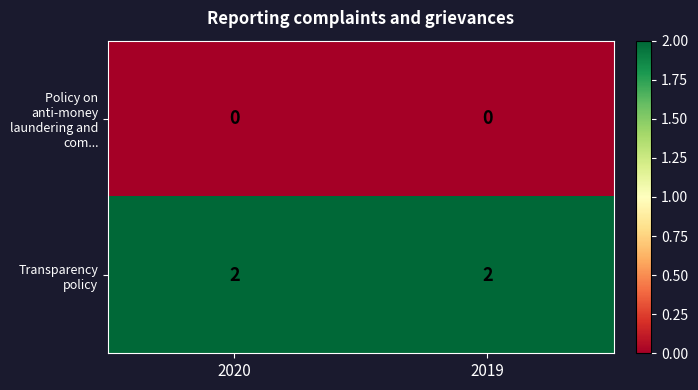

Is the value of Transparency policy at 2019 greater than the value of Policy on anti-money laundering and com... at 2019?

Yes